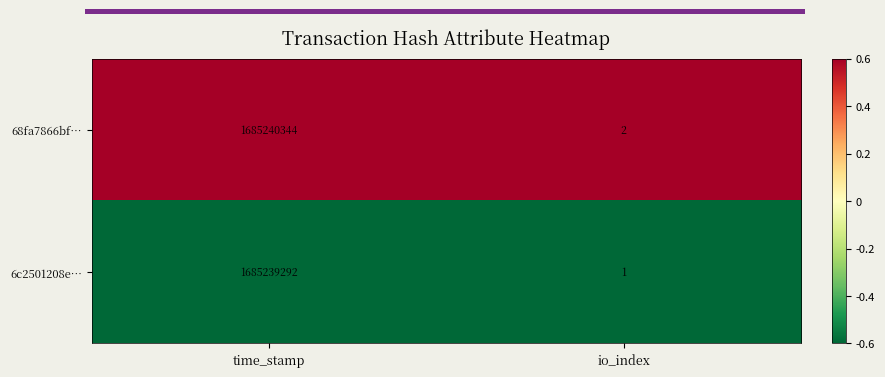

At time_stamp, list the series in order from smallest to largest.

6c2501208e…, 68fa7866bf…